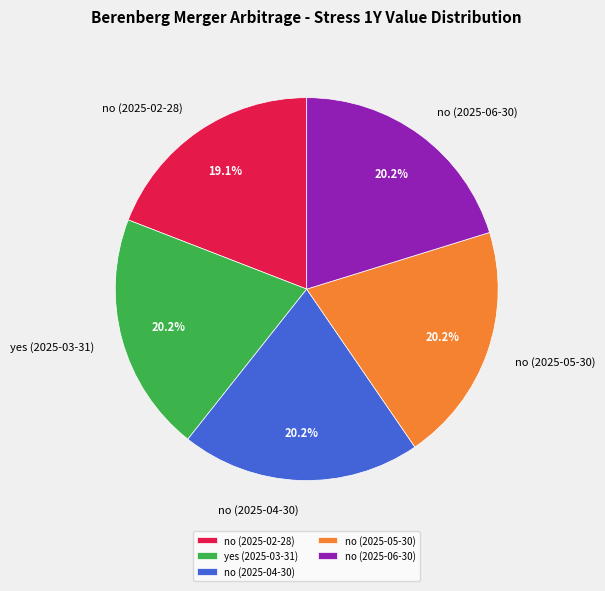

Approximately how many times larger is the value at no (2025-04-30) compared to yes (2025-03-31)?

1.0